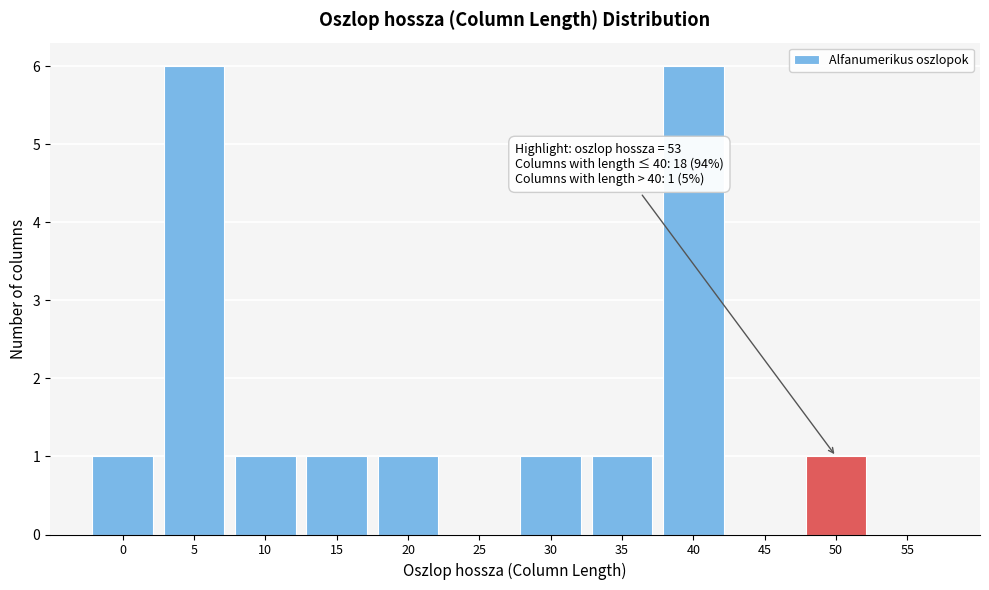

Reading left to right, what are all the values shown in this chart?

0=1	5=6	10=1	15=1	20=1	25=0	30=1	35=1	40=6	45=0	50=1	55=0